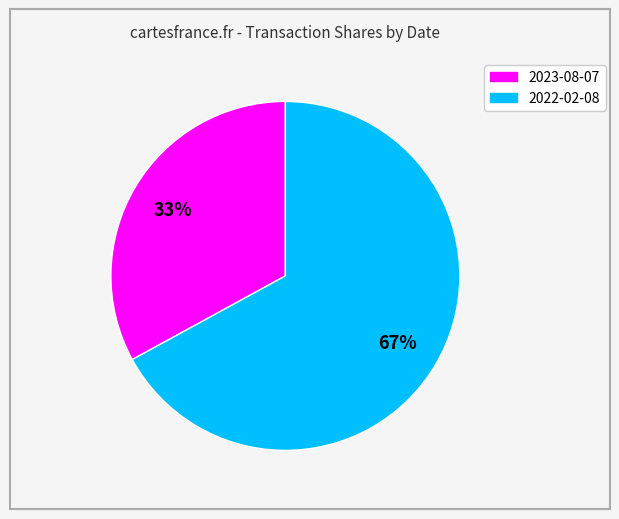

Rank the categories by value from lowest to highest.

2023-08-07, 2022-02-08